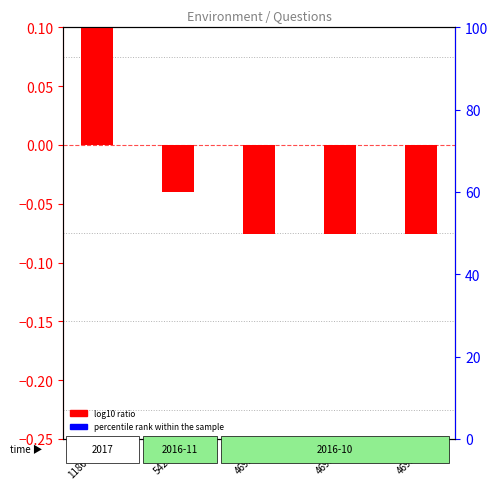

Which series has the largest Y range (max minus min)?

percentile rank within the sample